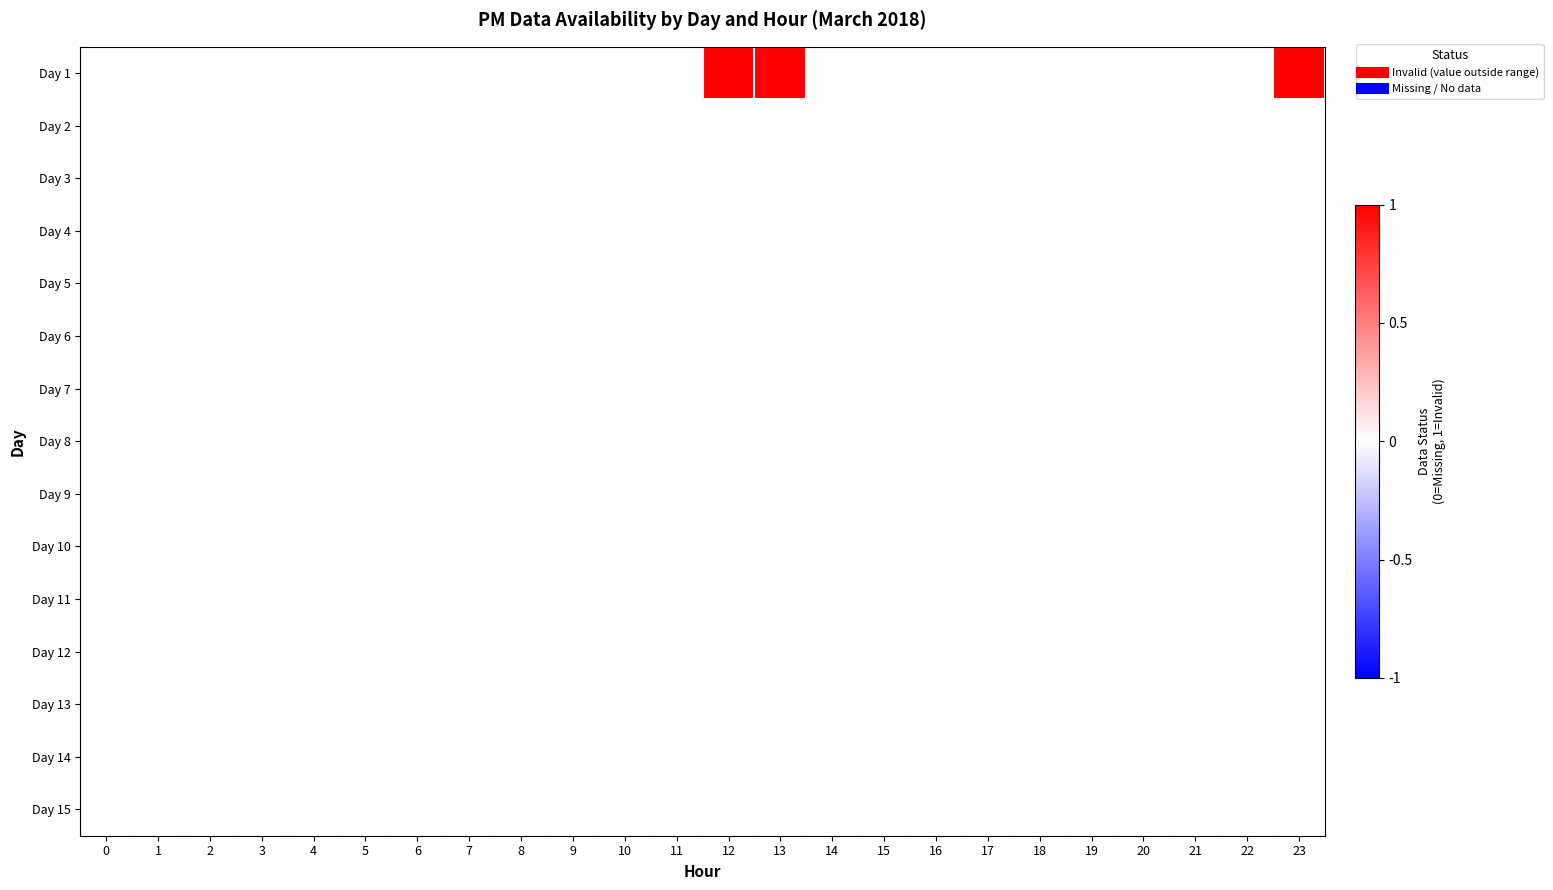

What is the difference between the highest and lowest values at 12?

1